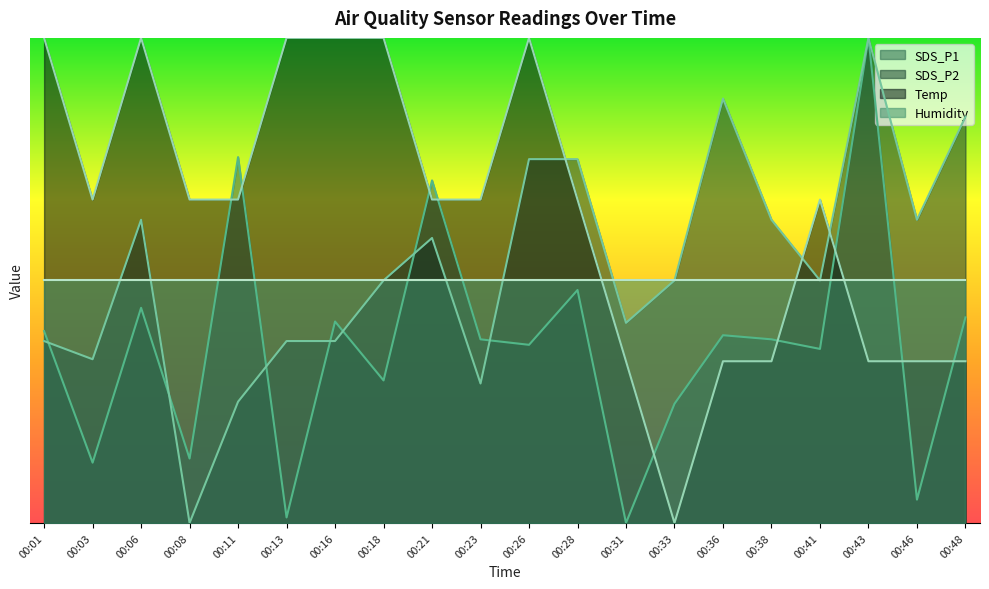

Which series changed the most between 00:03 and 00:16?

Temp